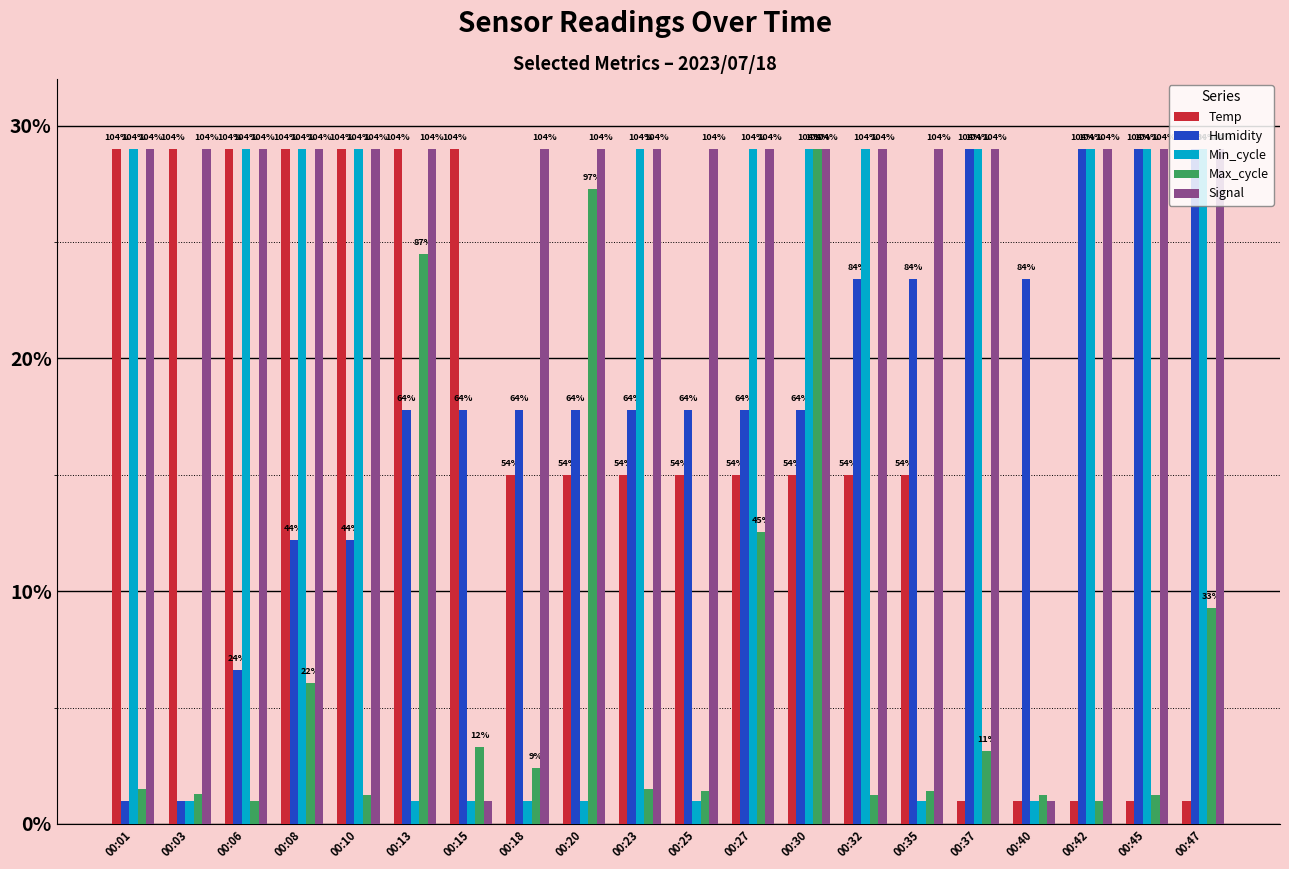

How many bars are there in total?

100